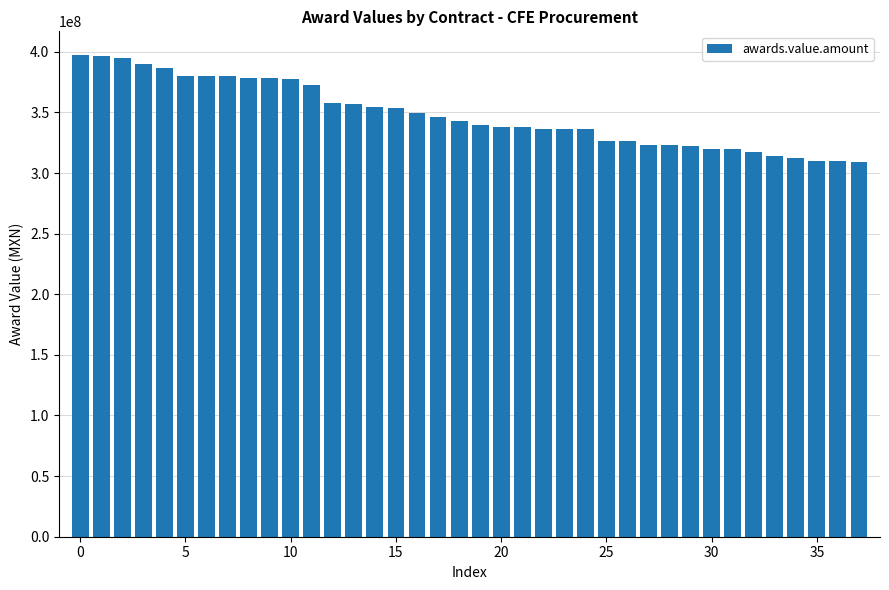

What is the maximum value shown in the chart?

396997949.0